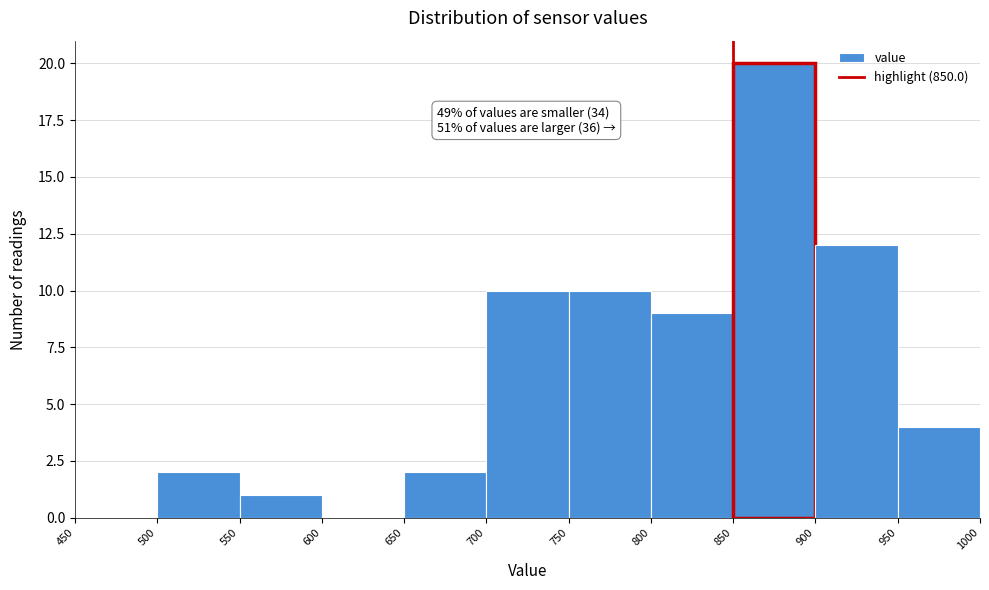

Over which range of the x-axis is the bar tallest?

850 to 900